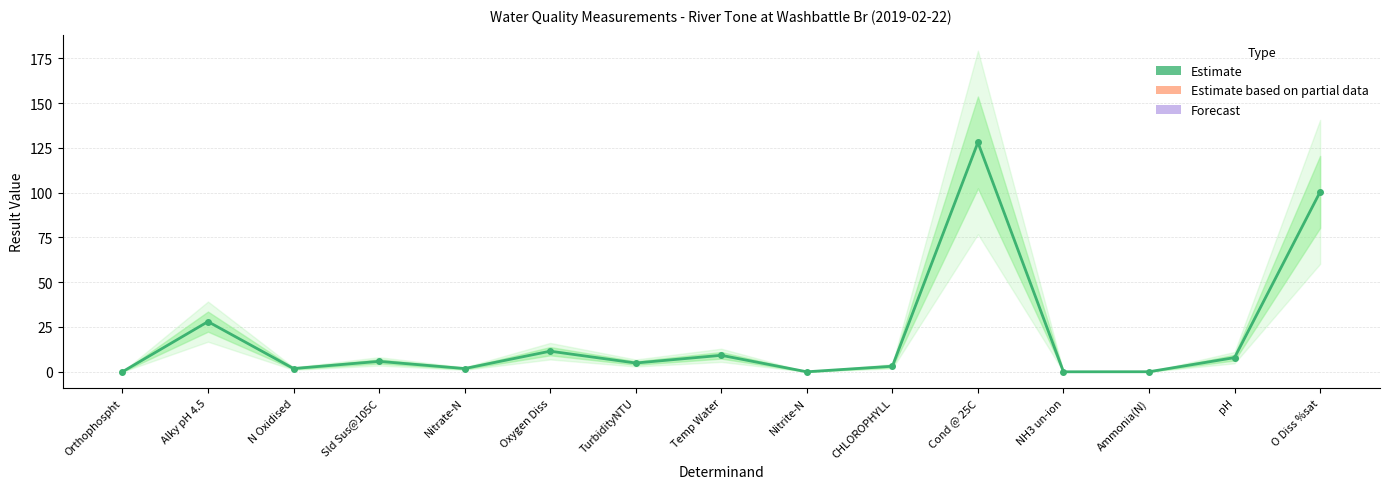

How many lines are shown in the chart?

1